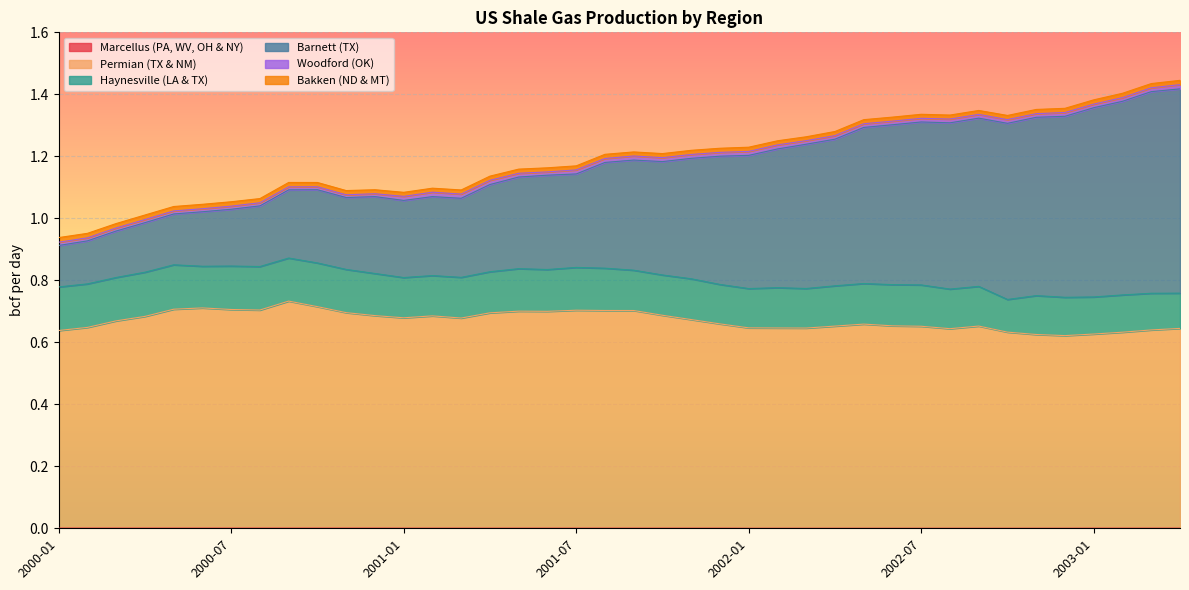

What is the greatest value displayed?

1.4